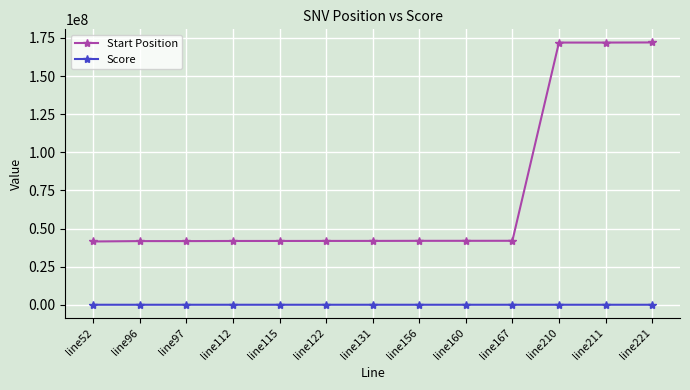

What is the total value across all series at line52?

41504767.0